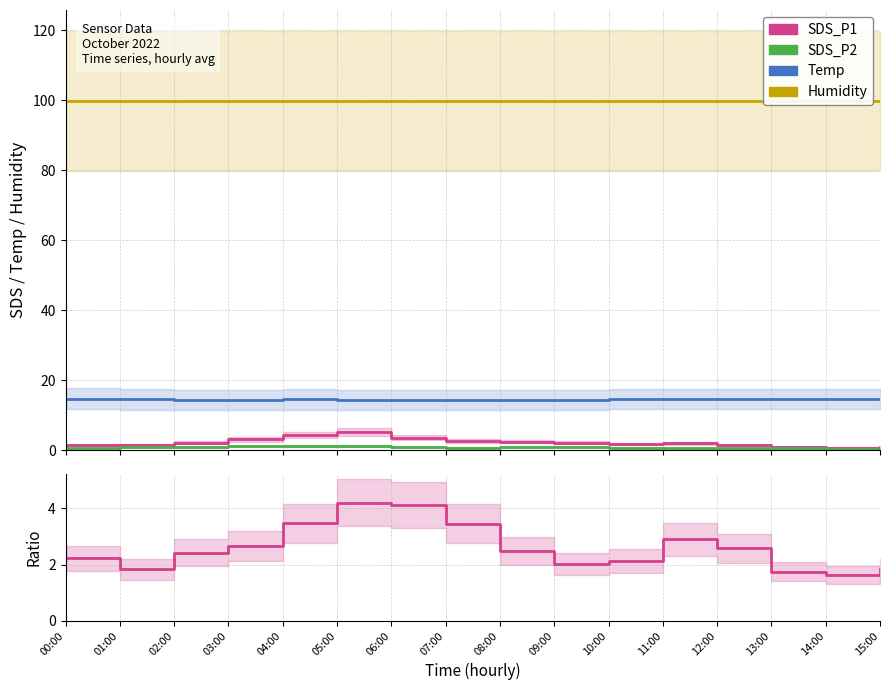

True or false: SDS_P1 / SDS_P2 has a value of 4.2 at 02:00.

False